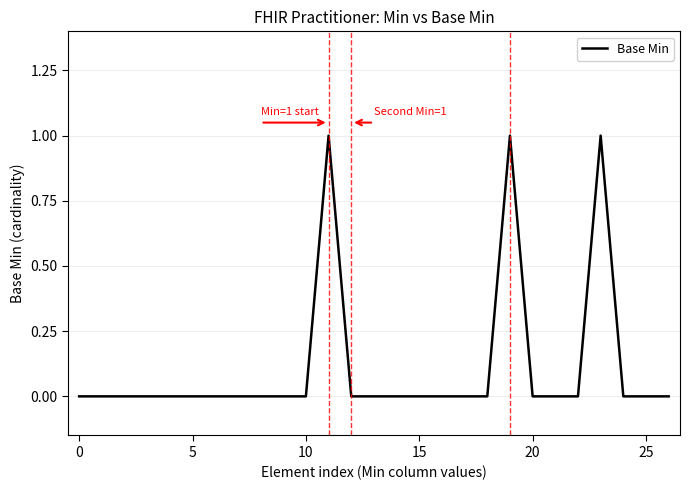

What is the maximum value shown in the chart?

1.0